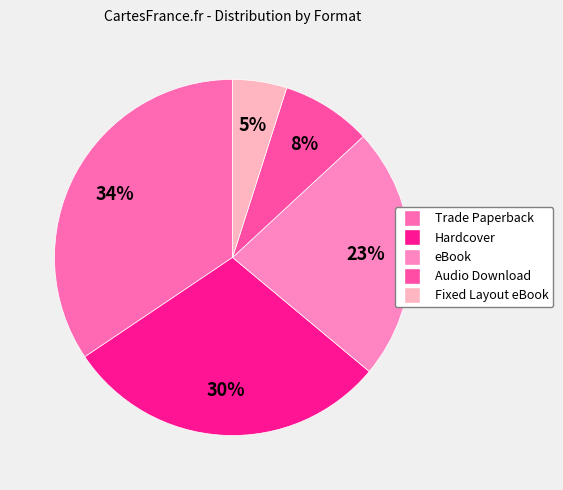

How many segments does this pie chart have?

5